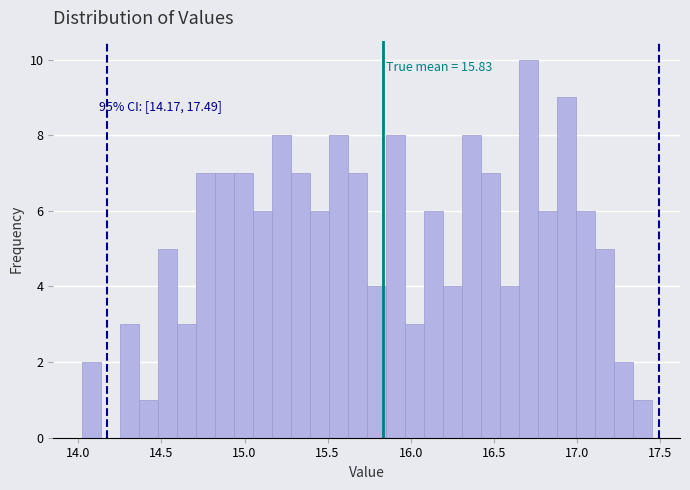

Around what value on the x-axis is the tallest bar? Give the approximate position of its centre, as read against the axis.

16.70